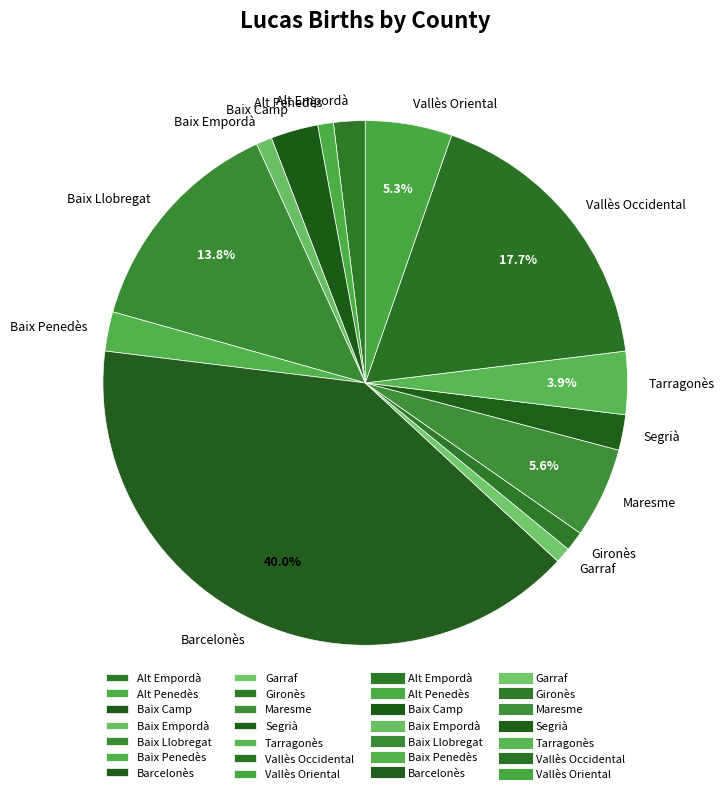

Is there a majority slice in this chart?

No